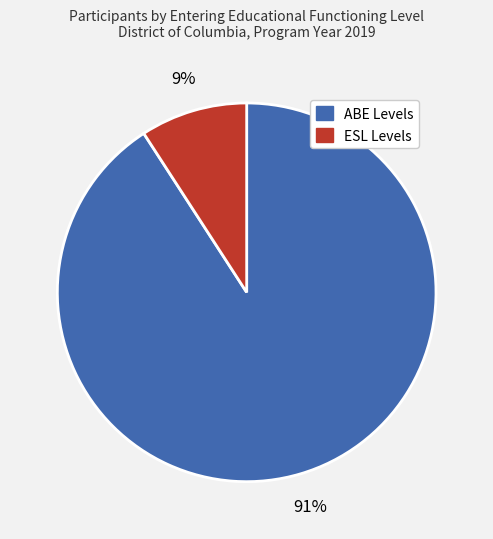

Count the number of slices in the pie.

2